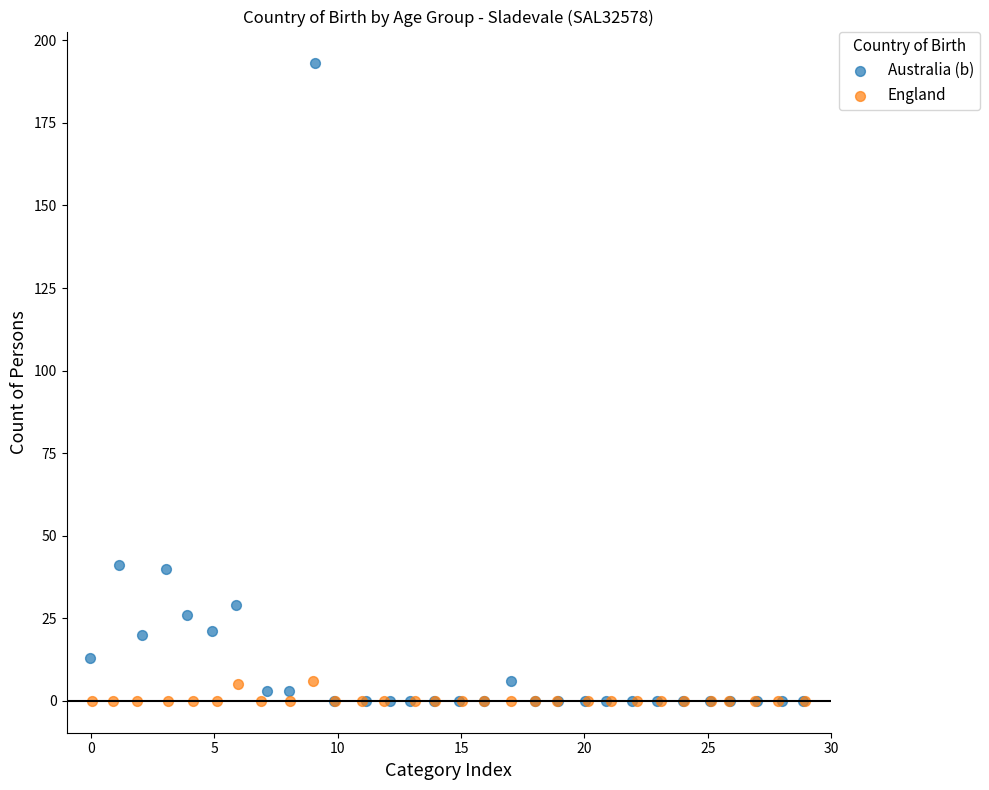

Which series contains the highest Y value?

Australia (b)